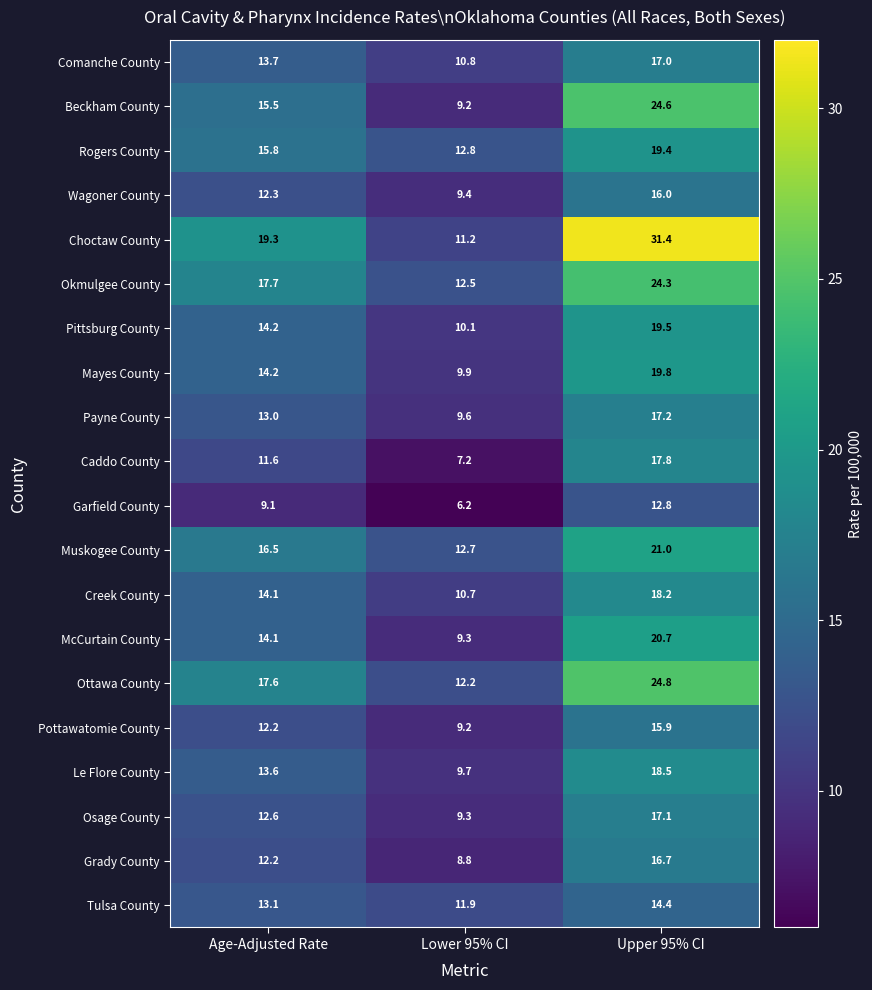

What is the total value across all series at Lower 95% CI?

202.7